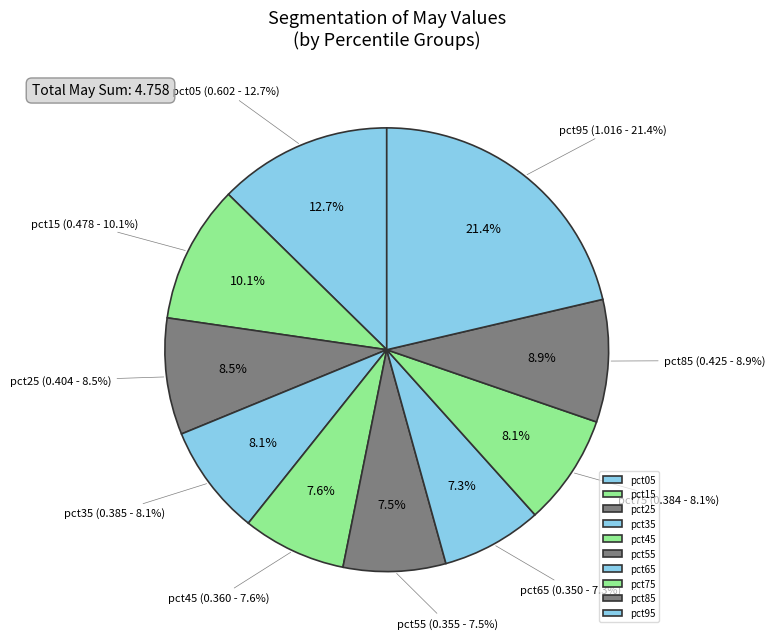

To the nearest percent, what percentage of the pie is pct95?

21%